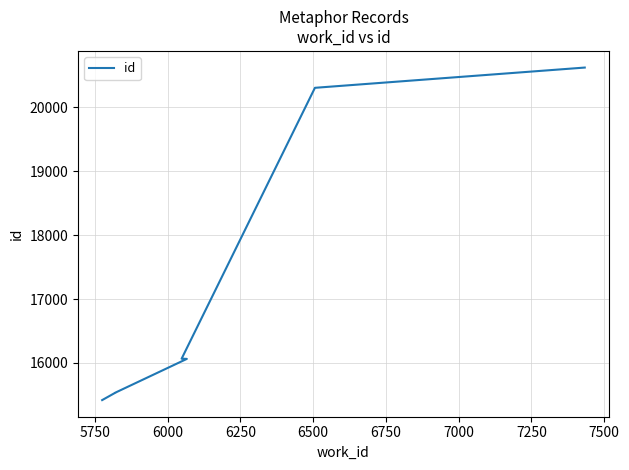

What is the minimum value shown in the chart?

15419